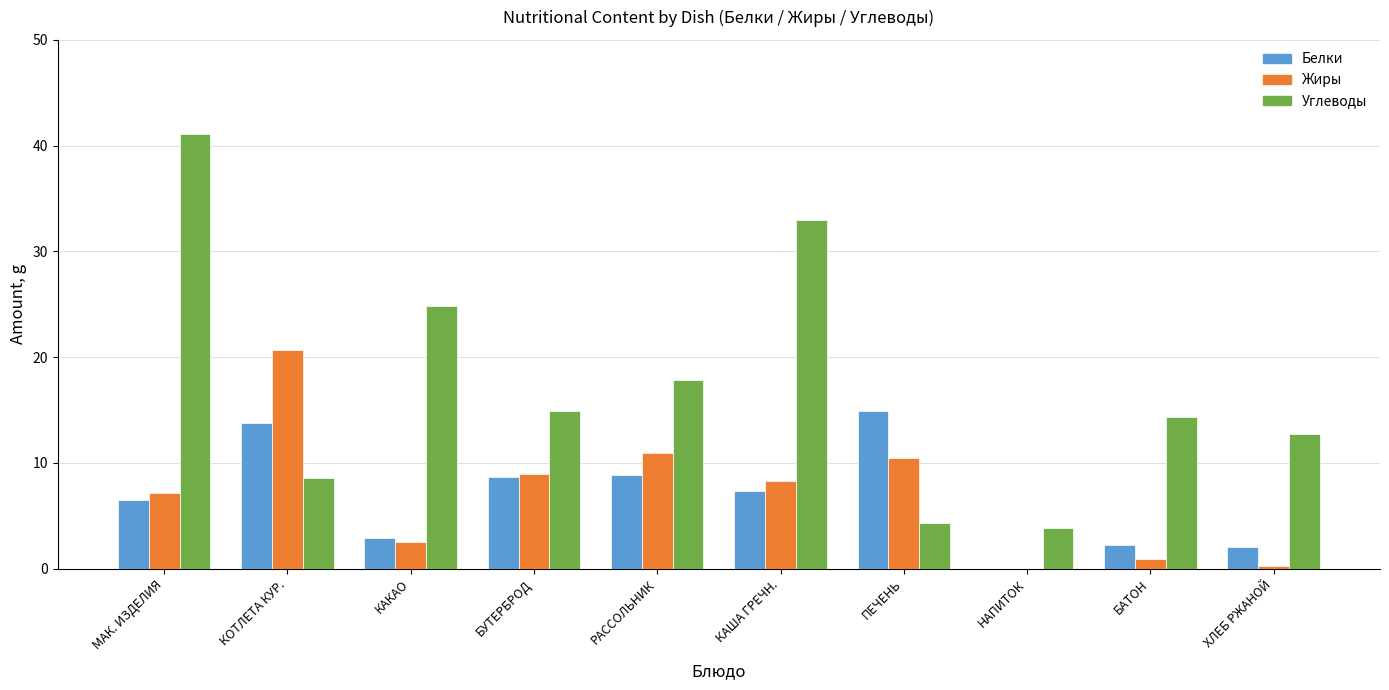

Does the chart contain stacked bars?

No